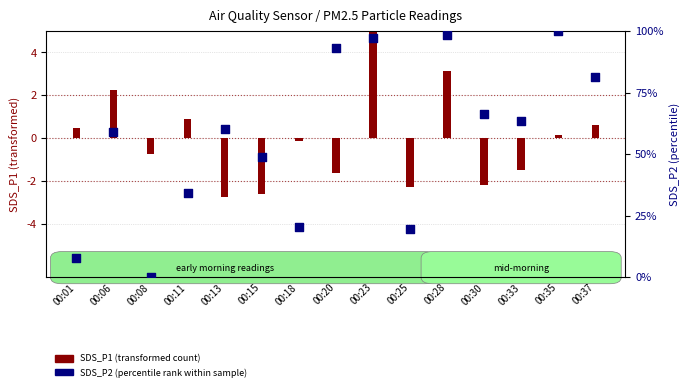

At which category is the sum across all series the highest?

00:23